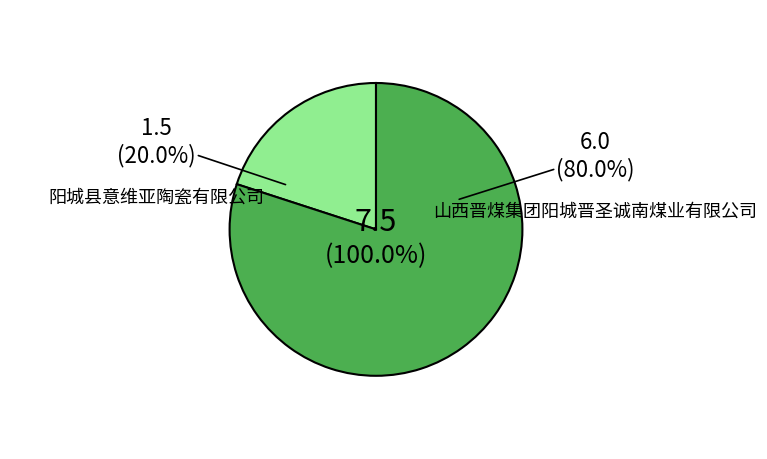

How many slices are in this pie chart?

2